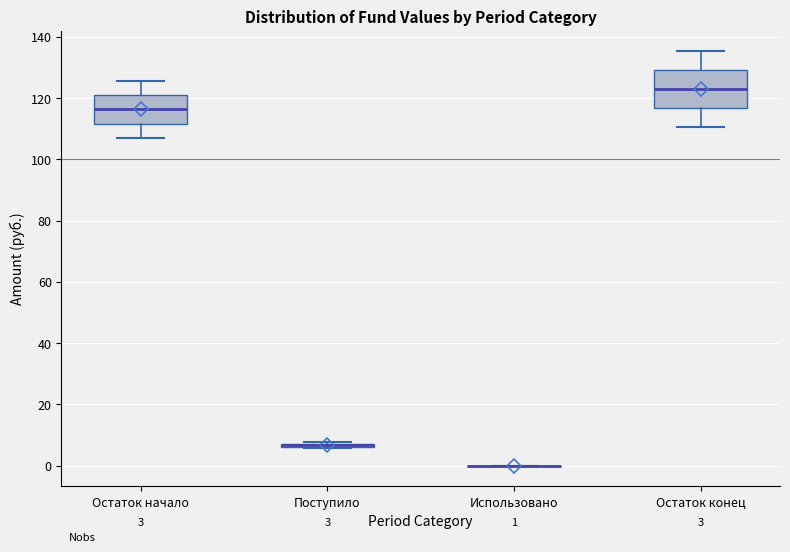

Comparing the boxes themselves (not the whiskers), which one is the tallest?

Остаток конец